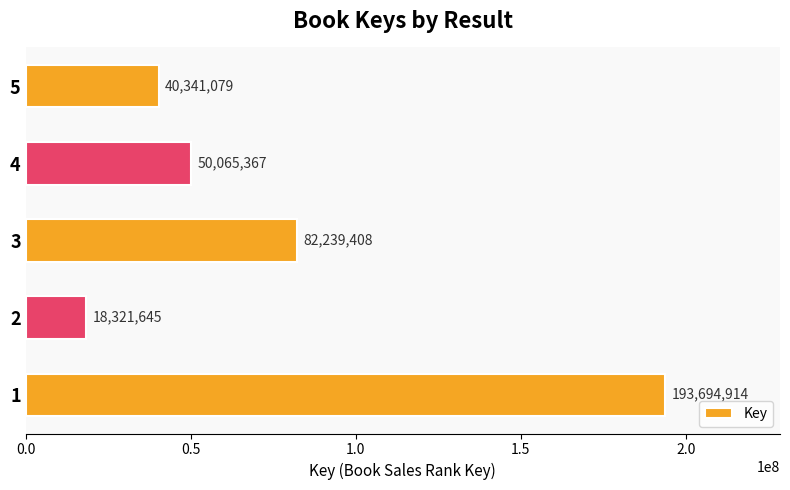

How many bars are there in total?

5